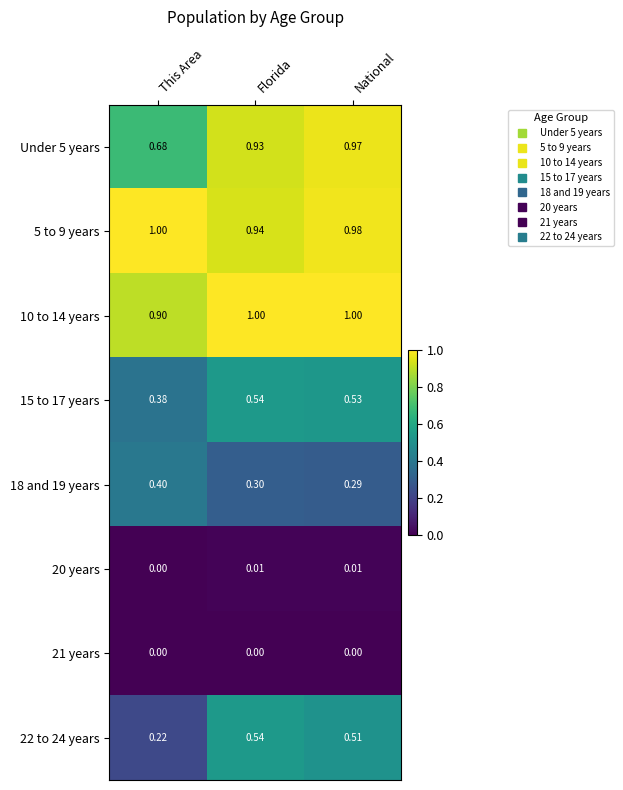

Which series has the widest spread of values?

22 to 24 years